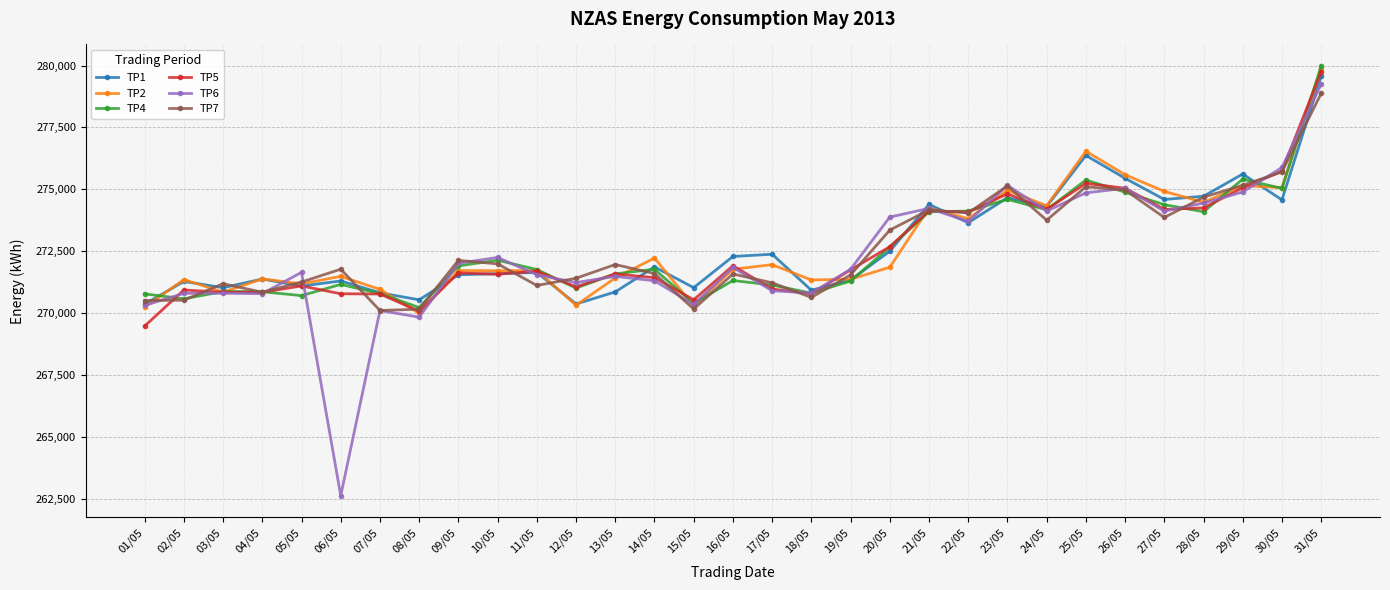

What is the label of the 18th point from the right?

14/05